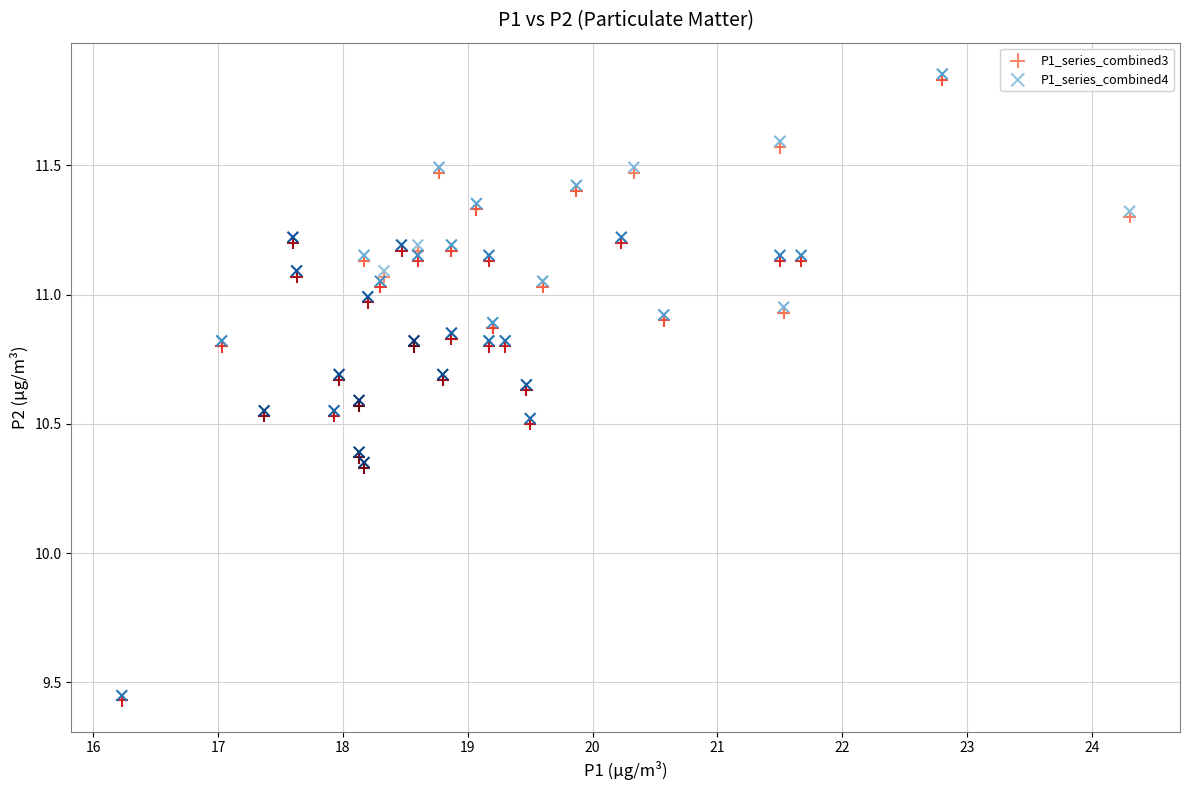

What are all the series names shown in the legend?

P1_series_combined3, P1_series_combined4